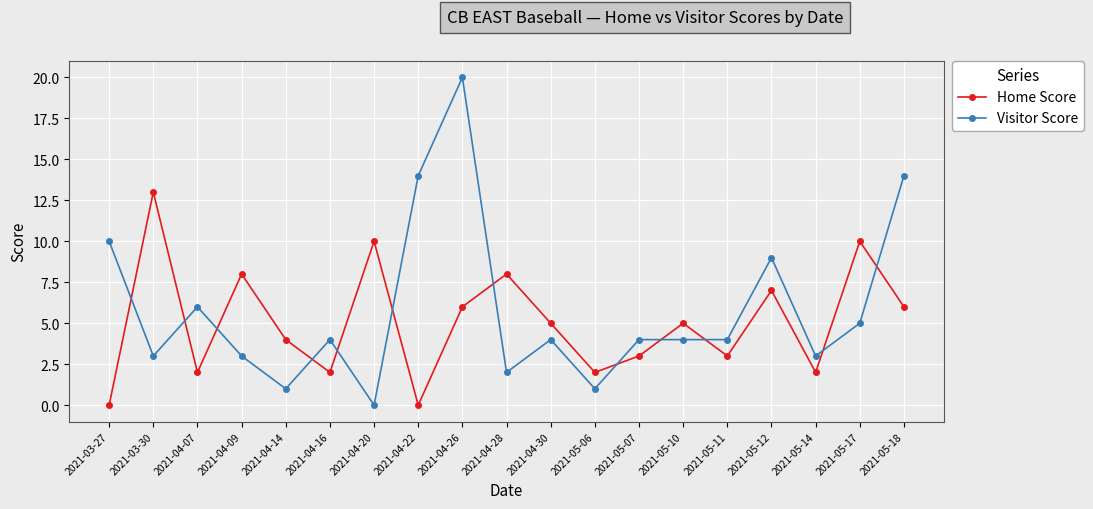

What is the sum of all Visitor Score values?

111